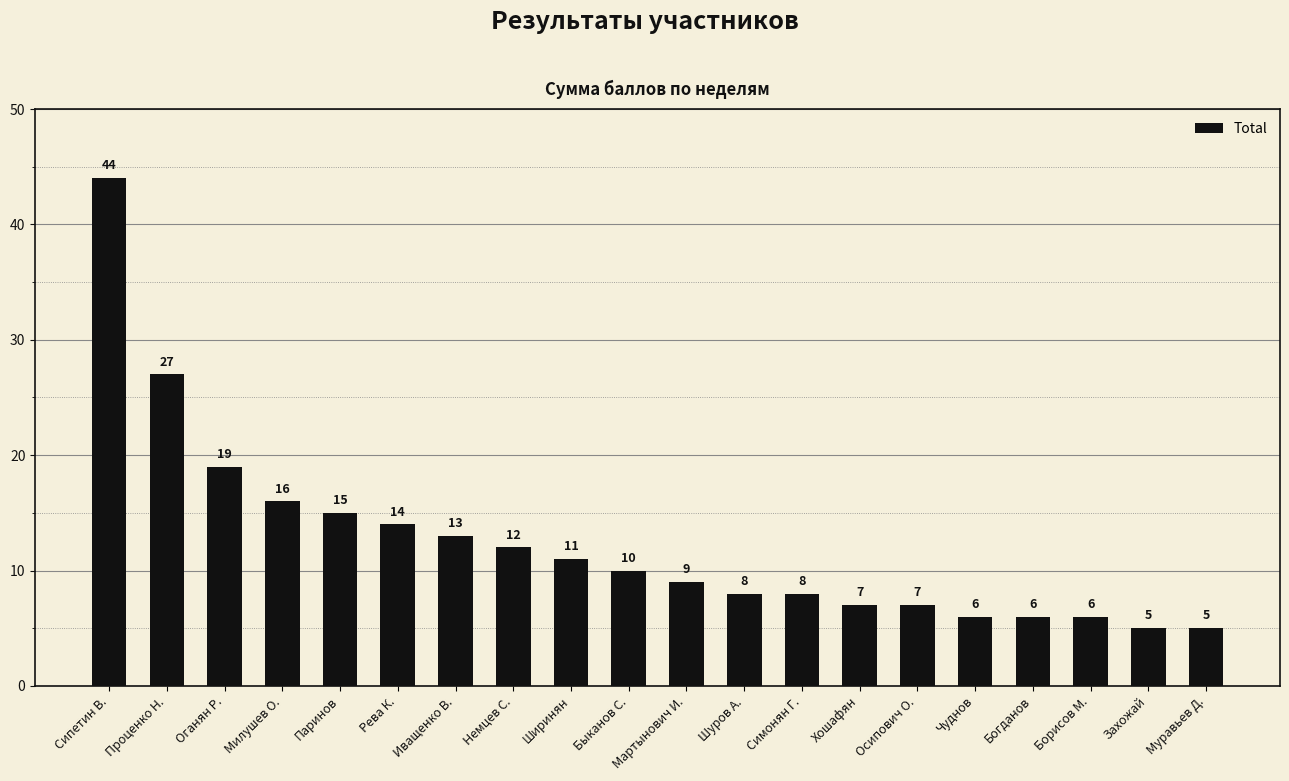

What is the difference between the values at Паринов and Муравьев Д.?

10